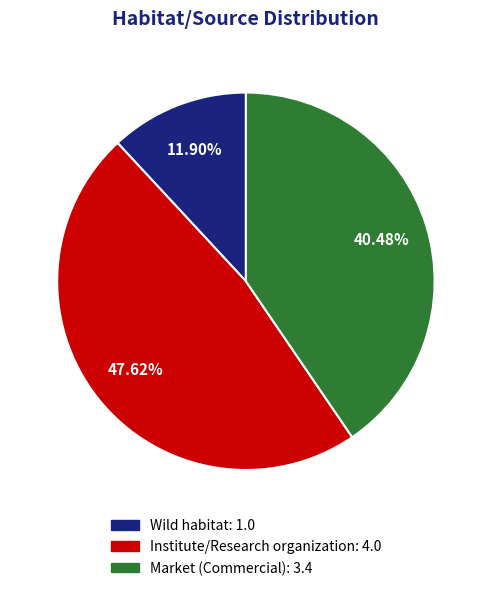

How many slices are in this pie chart?

3